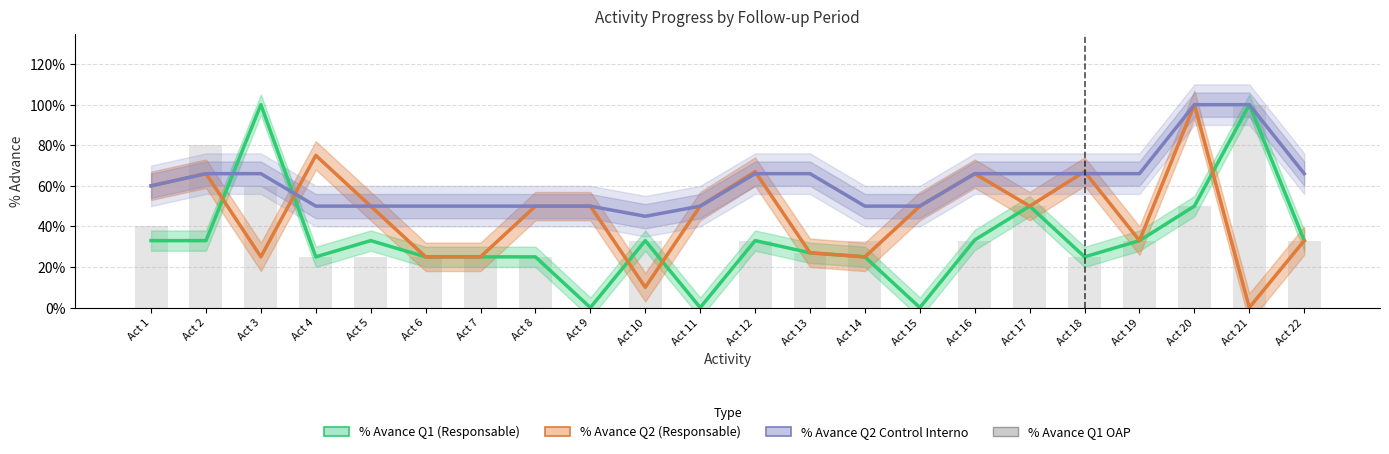

What is the approximate value of % Avance Q2 (Responsable) at Act 20?

1.0